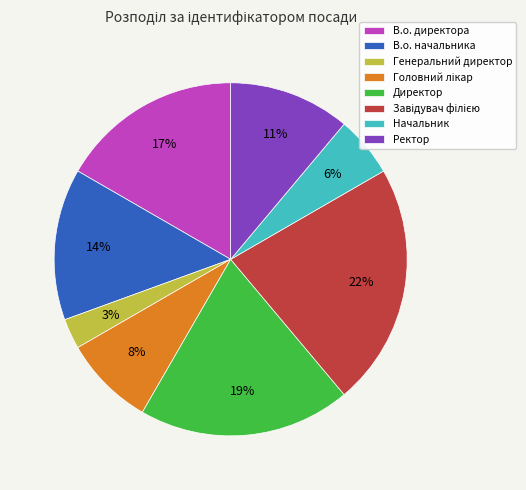

What is the smallest slice in the pie chart?

Генеральний директор